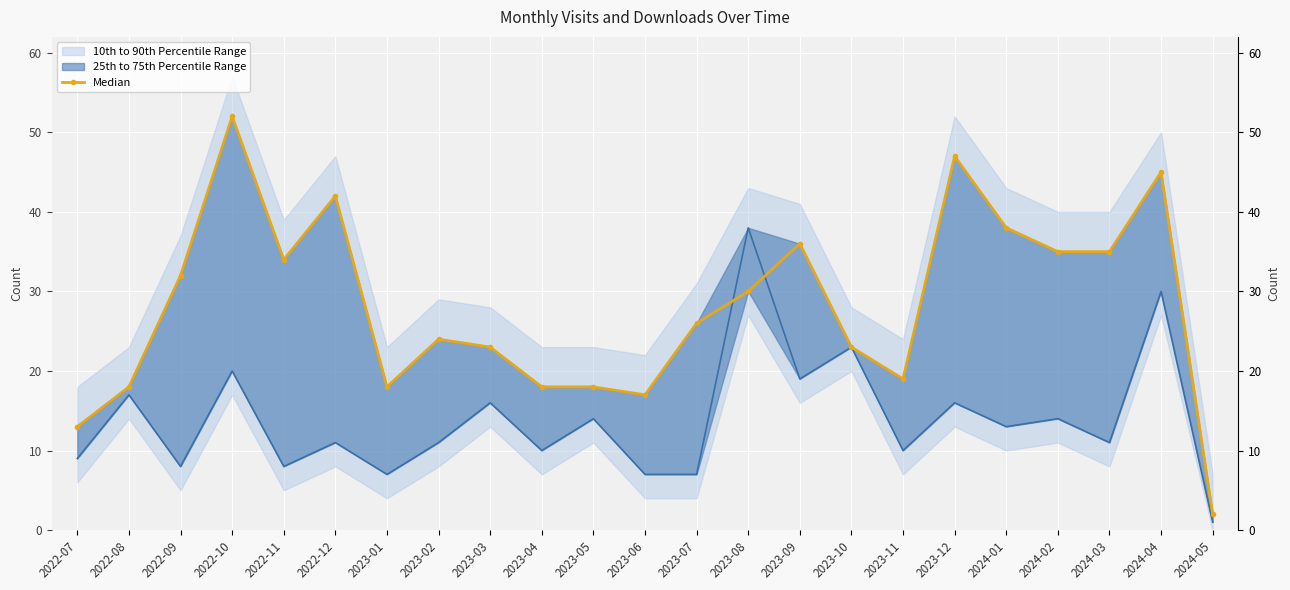

Reading left to right, transcribe all the data shown in this chart.

2022-07=13	2022-08=18	2022-09=32	2022-10=52	2022-11=34	2022-12=42	2023-01=18	2023-02=24	2023-03=23	2023-04=18	2023-05=18	2023-06=17	2023-07=26	2023-08=30	2023-09=36	2023-10=23	2023-11=19	2023-12=47	2024-01=38	2024-02=35	2024-03=35	2024-04=45	2024-05=2